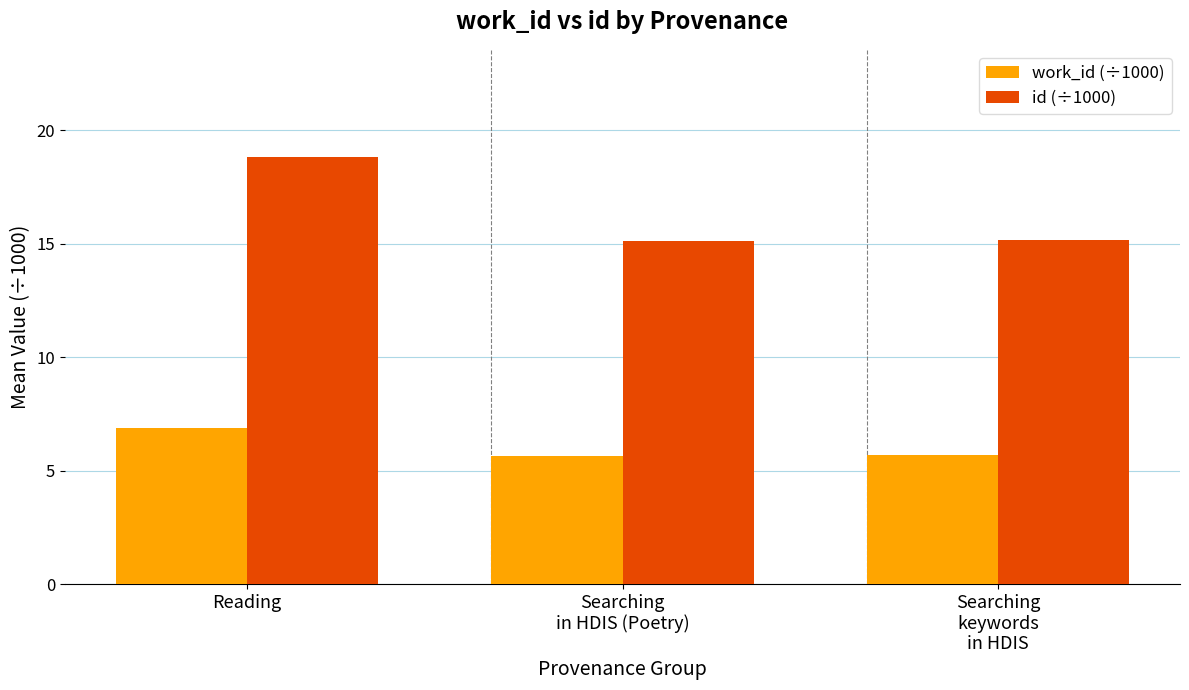

Does the chart contain stacked bars?

No